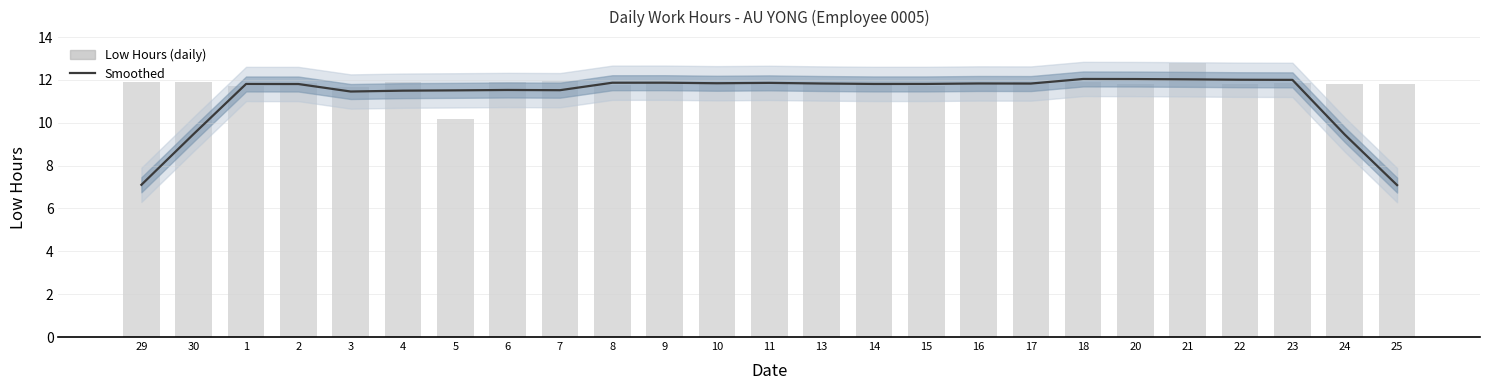

Reading left to right, transcribe all the data shown in this chart.

Smoothed Low Hours: 7.1	9.5	11.8	11.8	11.5	11.5	11.5	11.5	11.5	11.9	11.9	11.8	11.9	11.8	11.8	11.8	11.8	11.8	12.0	12.0	12.0	12.0	12.0	9.5	7.1
Low Hours: 11.9	11.9	11.7	11.9	11.7	11.9	10.2	11.9	11.9	11.8	11.8	11.9	11.9	11.8	11.8	11.7	11.8	11.9	11.9	11.8	12.8	11.8	11.8	11.8	11.8